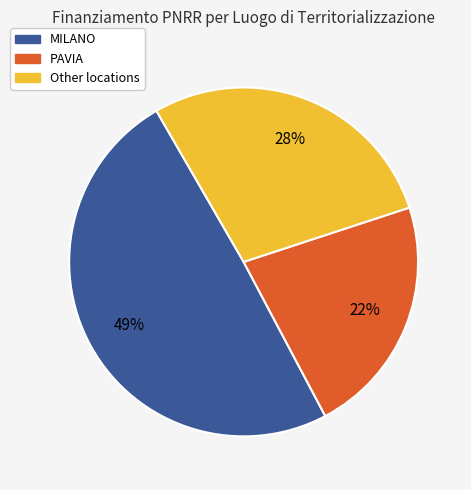

To the nearest percent, what is the average slice percentage?

33%